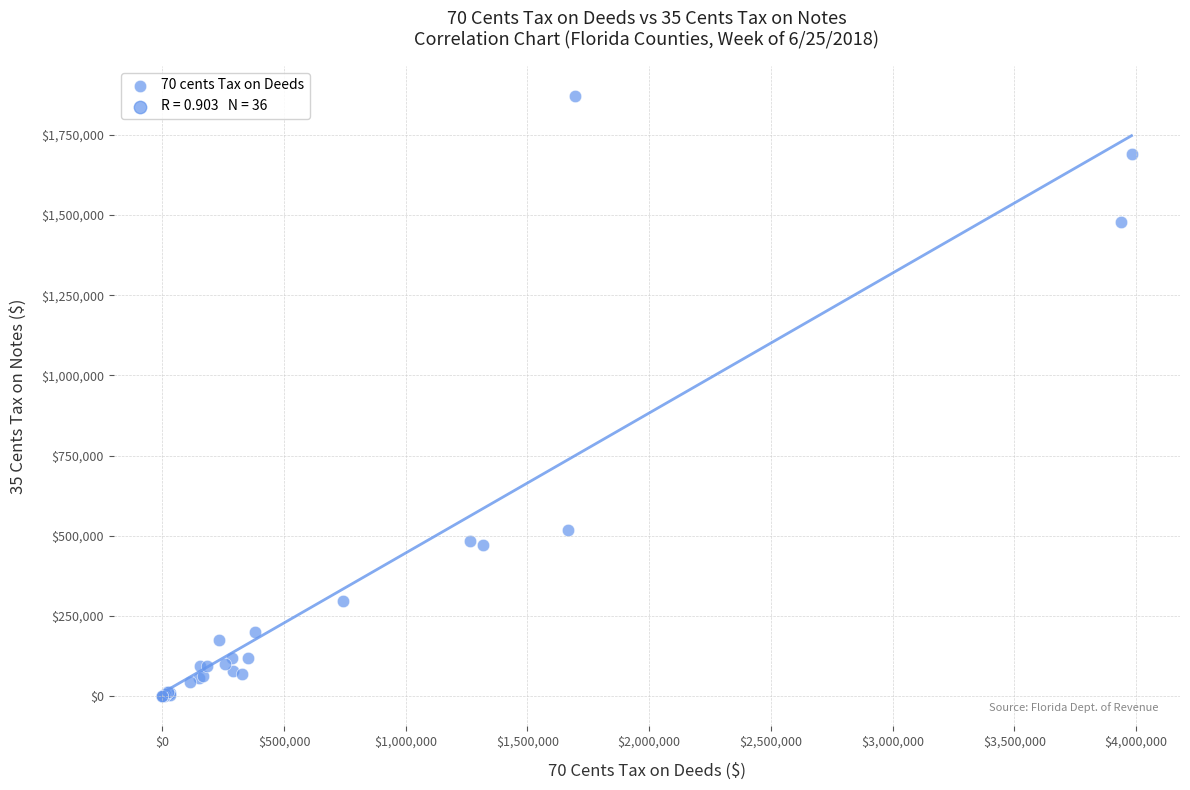

What Y value in the scatter plot is closest to 935861?

517530.7